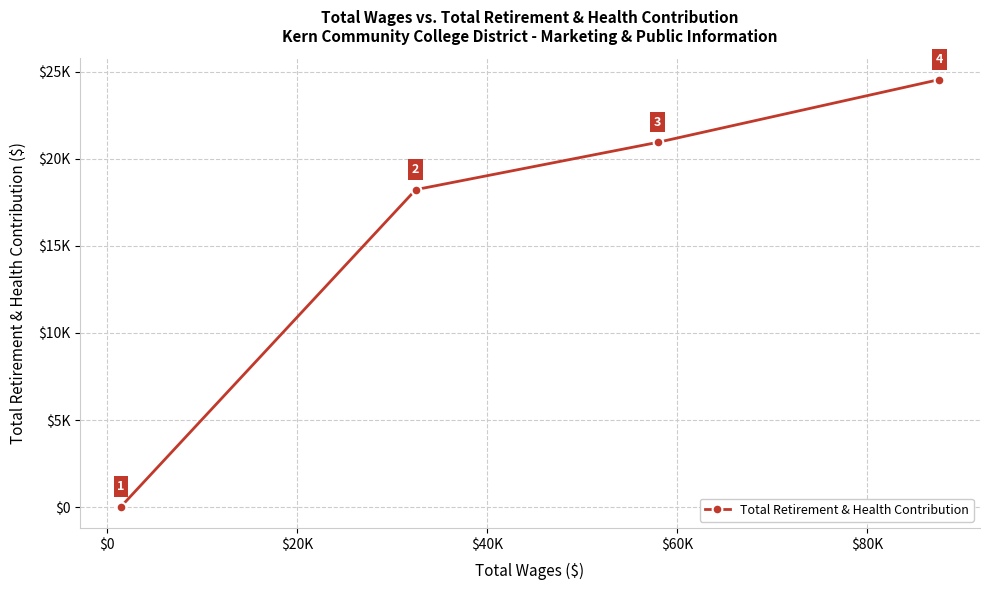

Does the chart have visible grid lines?

Yes